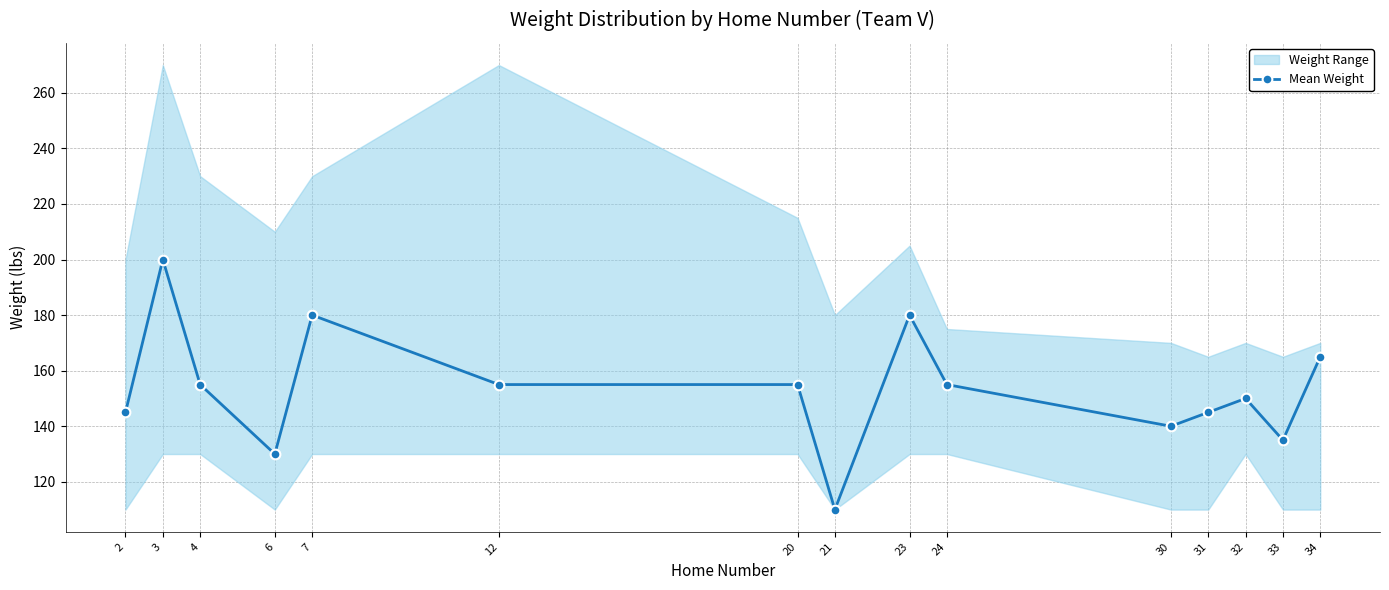

Is this an area chart (filled region under the line)?

No